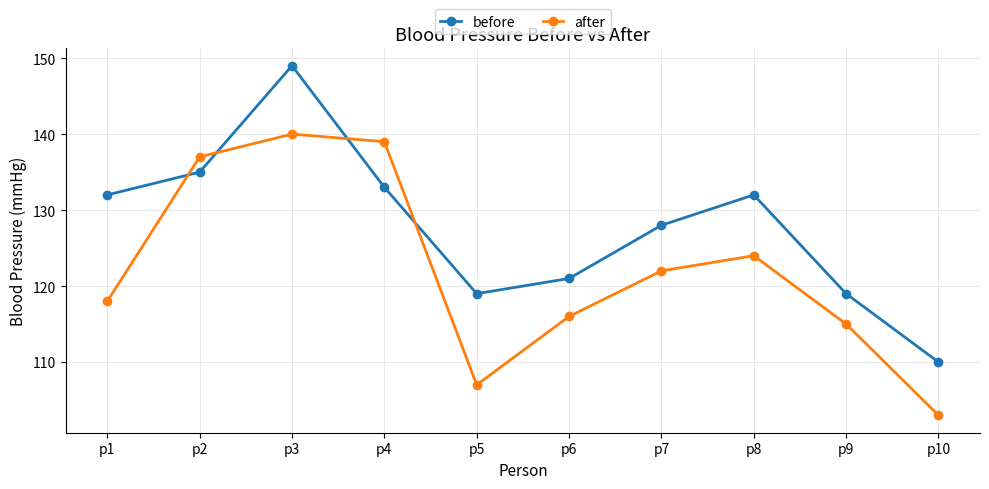

How many intersections are there between after and before?

4